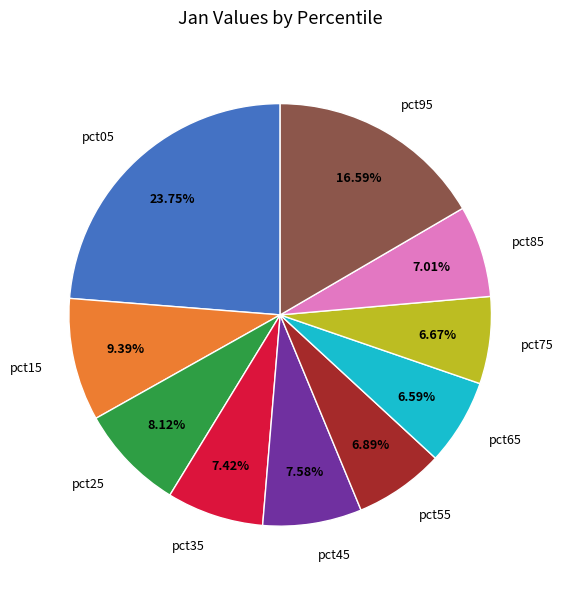

Does any single category account for the majority?

No